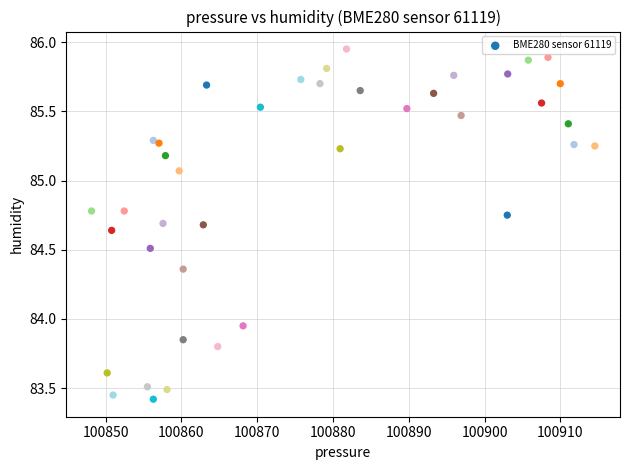

What is the range of Y values (max minus min)?

2.5